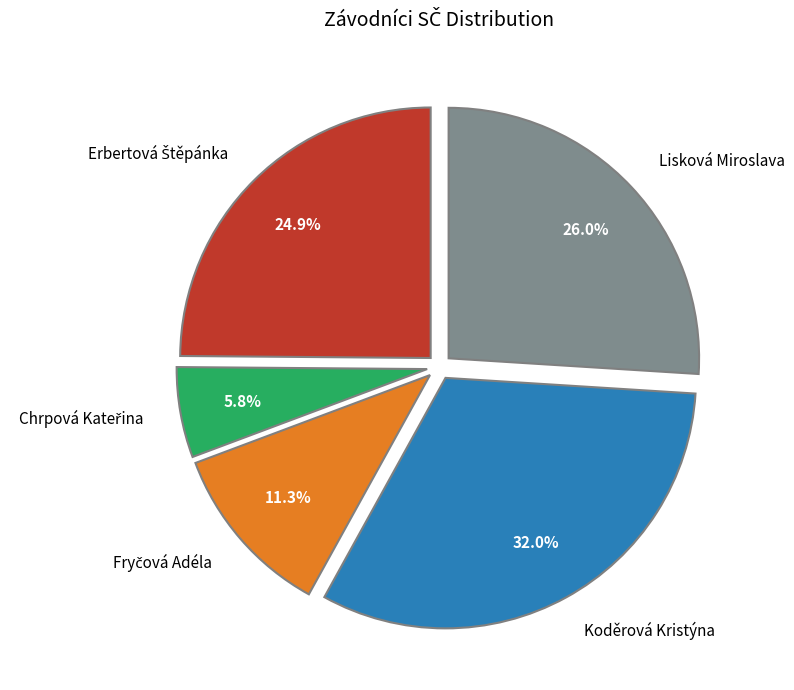

Does Koděrová Kristýna represent more than half of the total?

No